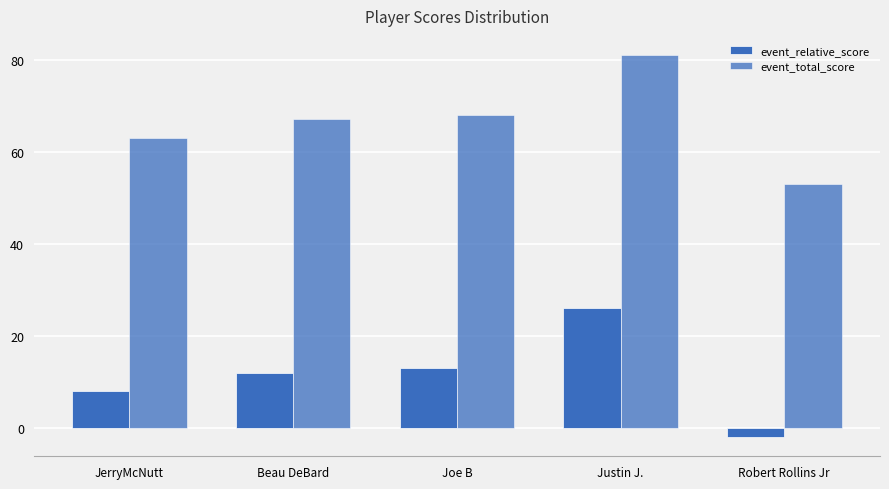

What is the spread (max minus min) of values at Joe B?

55